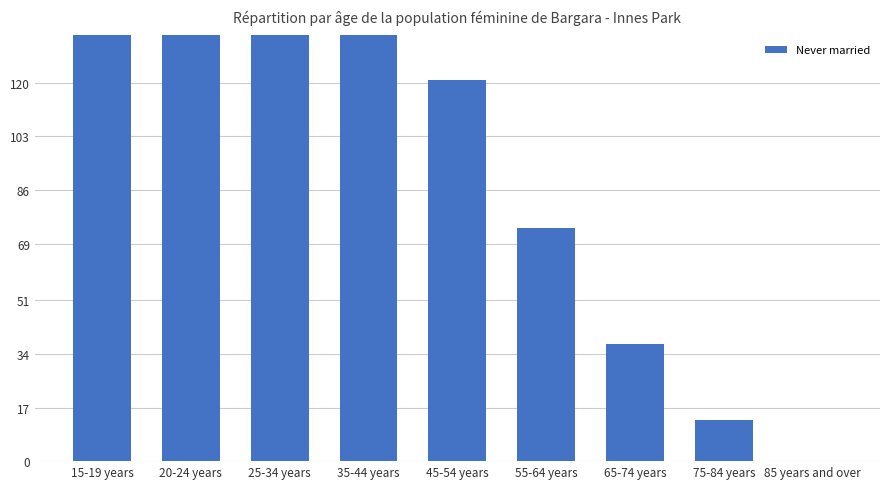

Which has a higher value, 75-84 years or 15-19 years?

15-19 years